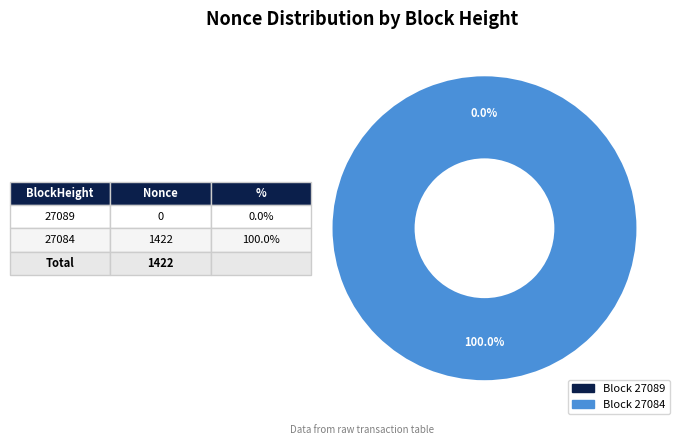

Which category accounts for the majority?

27084